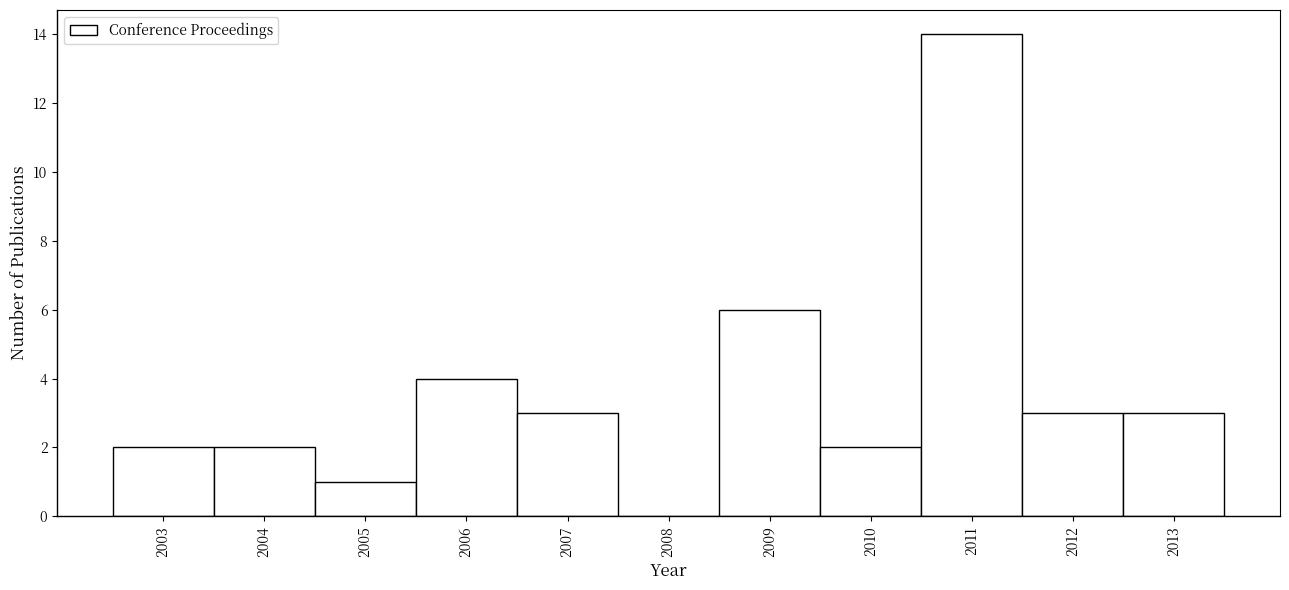

Reading left to right, transcribe this chart: for each bar, give the range it covers on the x-axis and its height. The values are not printed on the chart, so give them approximately, as read against the axis.

2002.5 to 2003.5: 2
2003.5 to 2004.5: 2
2004.5 to 2005.5: 1
2005.5 to 2006.5: 4
2006.5 to 2007.5: 3
2007.5 to 2008.5: 0
2008.5 to 2009.5: 6
2009.5 to 2010.5: 2
2010.5 to 2011.5: 14
2011.5 to 2012.5: 3
2012.5 to 2013.5: 3